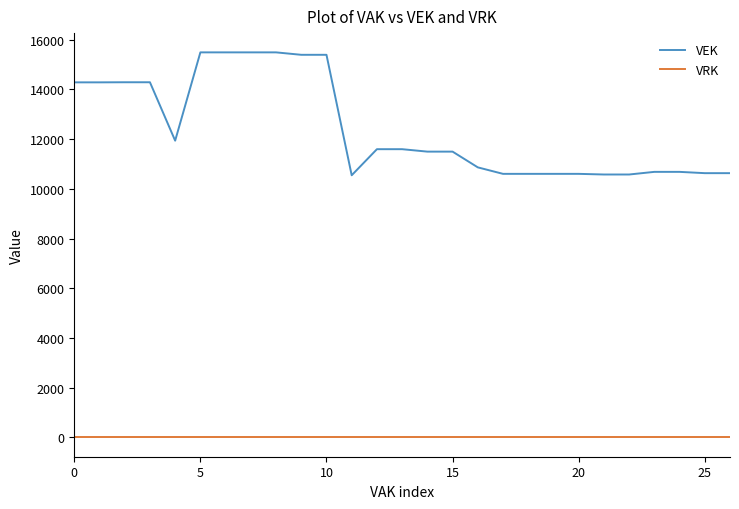

List the series in order of their peak value, highest first.

VEK, VRK